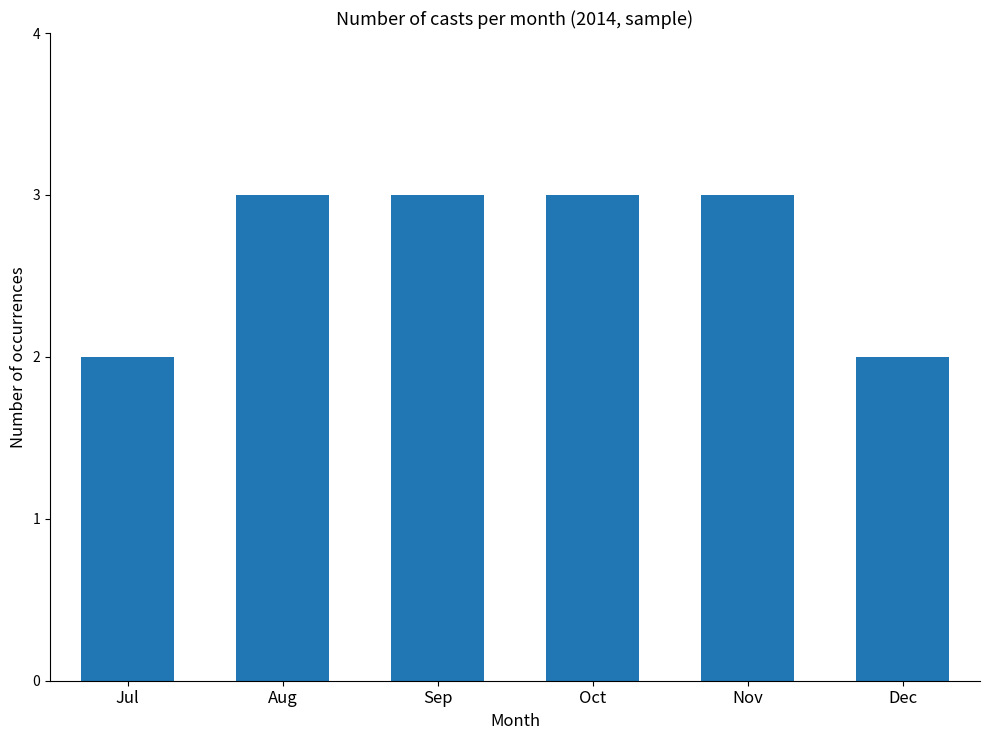

The chart shows a value of 5 at Sep. True or false?

False